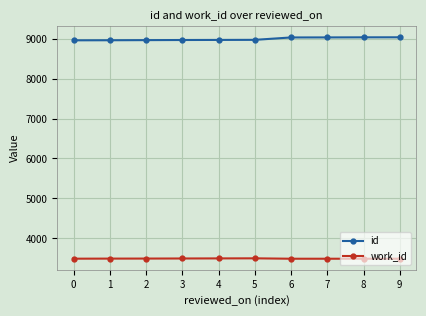

What value does the work_id series have at 0, to the nearest 5?

3490